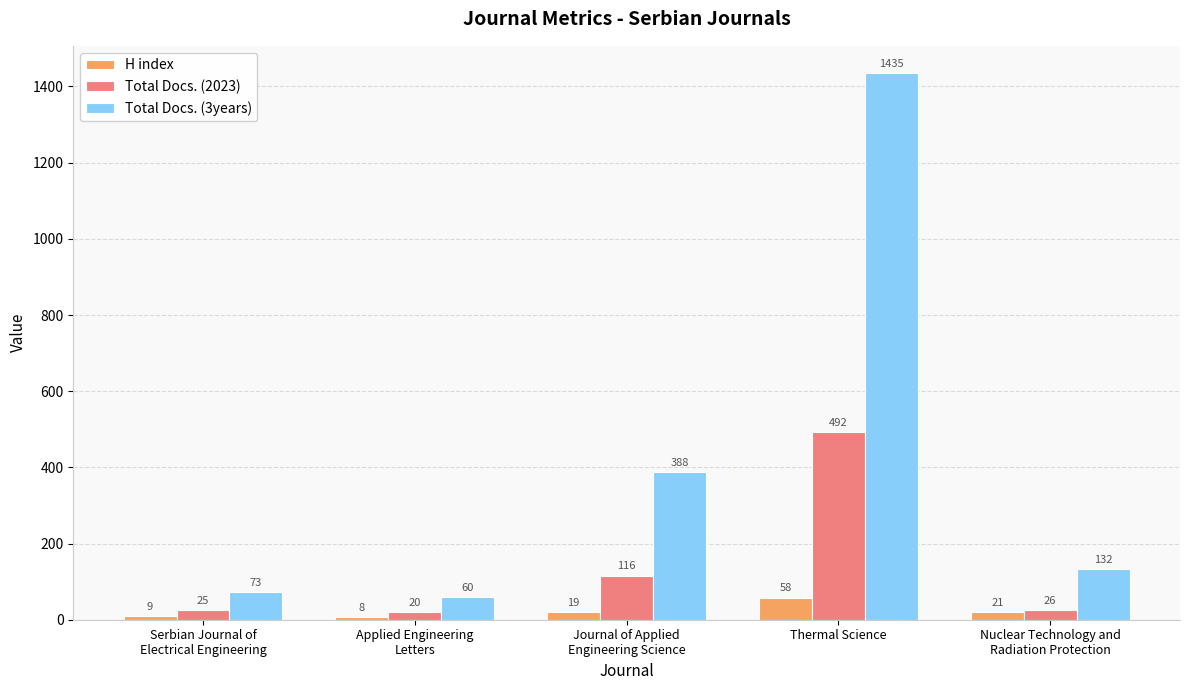

How many bars are there in total?

15